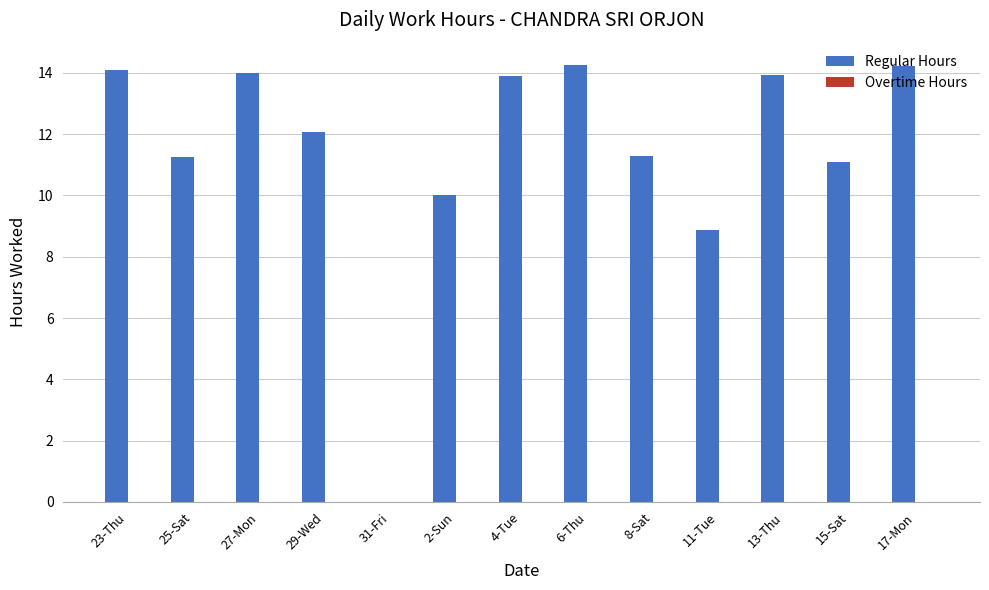

Are the bars horizontal?

No